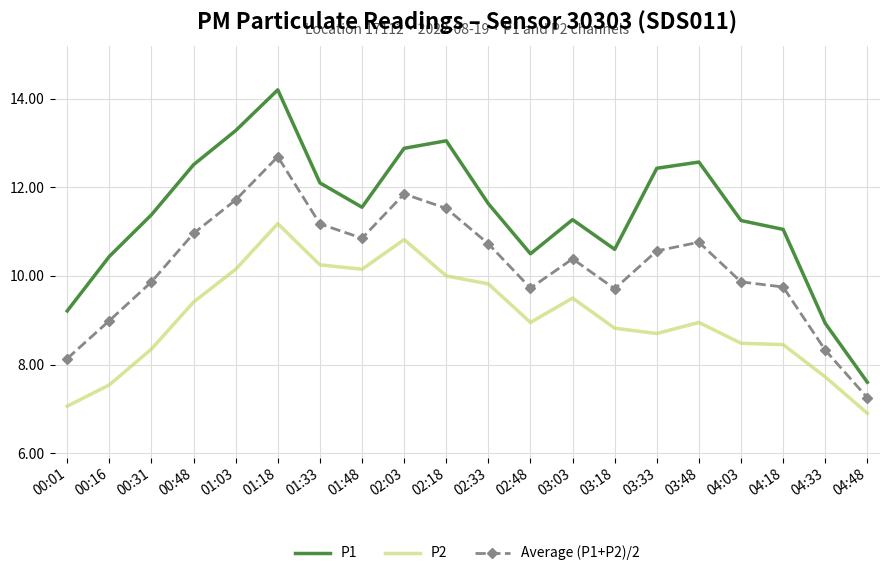

Which series has the largest total across all categories?

P1